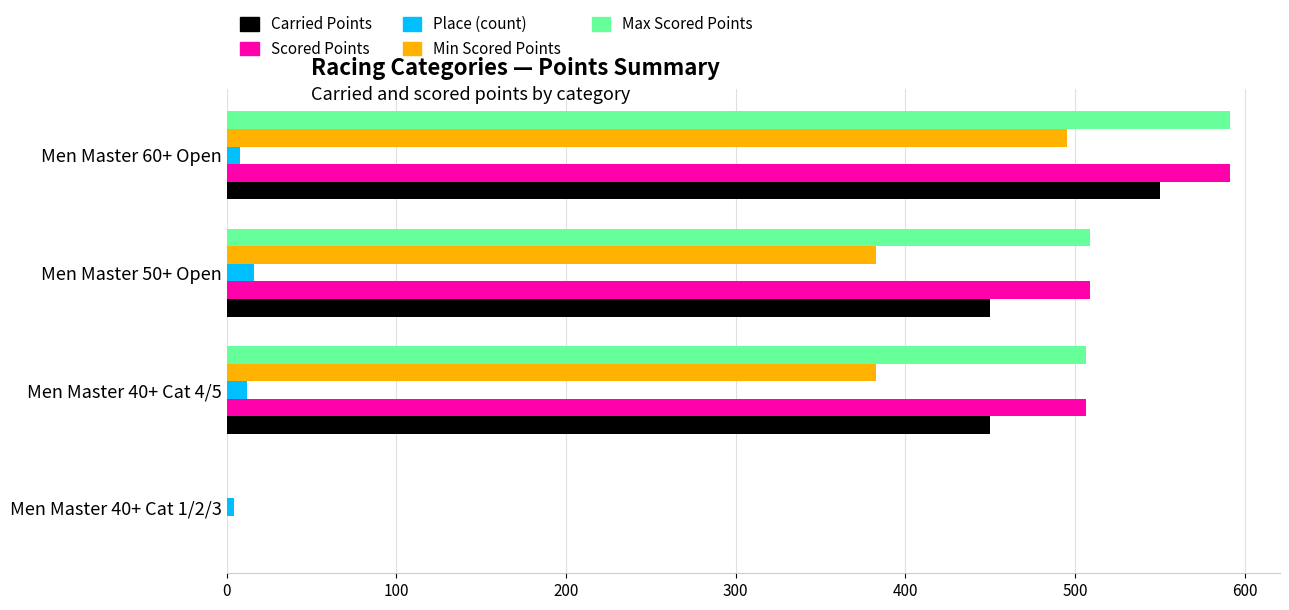

What are all the series names shown in the legend?

Carried Points, Scored Points, Place (count), Min Scored Points, Max Scored Points